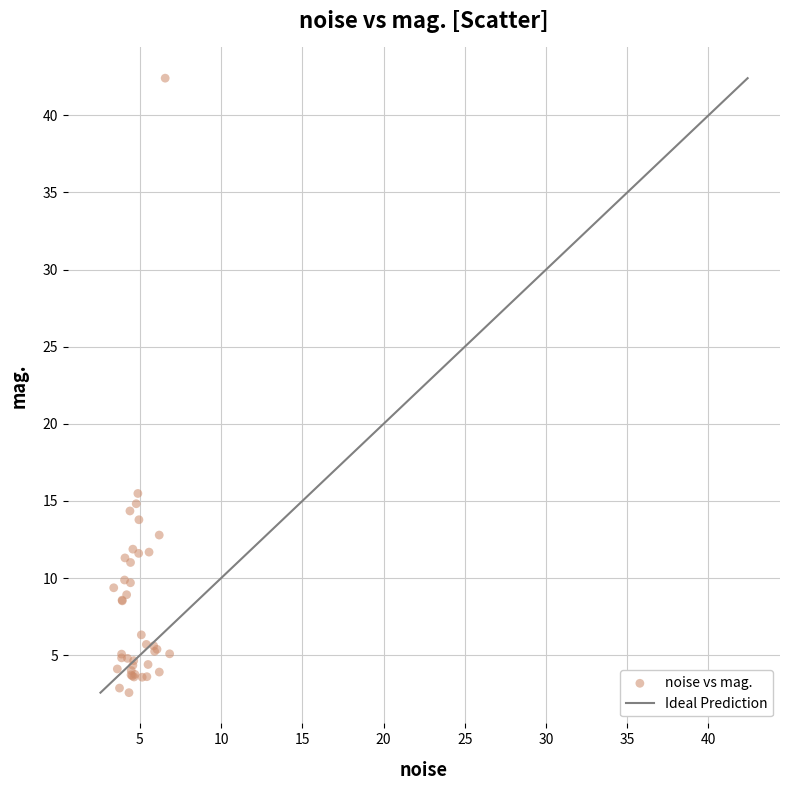

What Y value in the scatter plot is closest to 22?

15.5